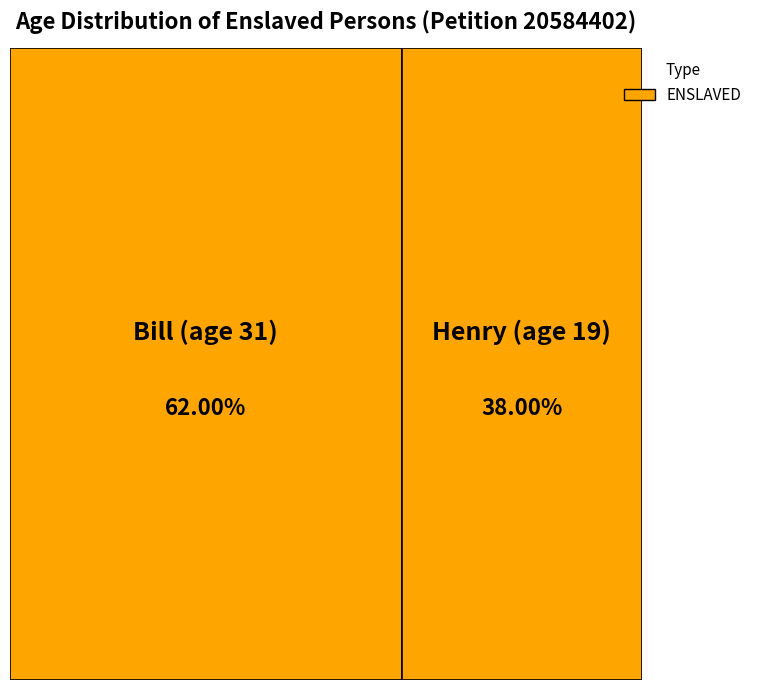

How many segments does this pie chart have?

2